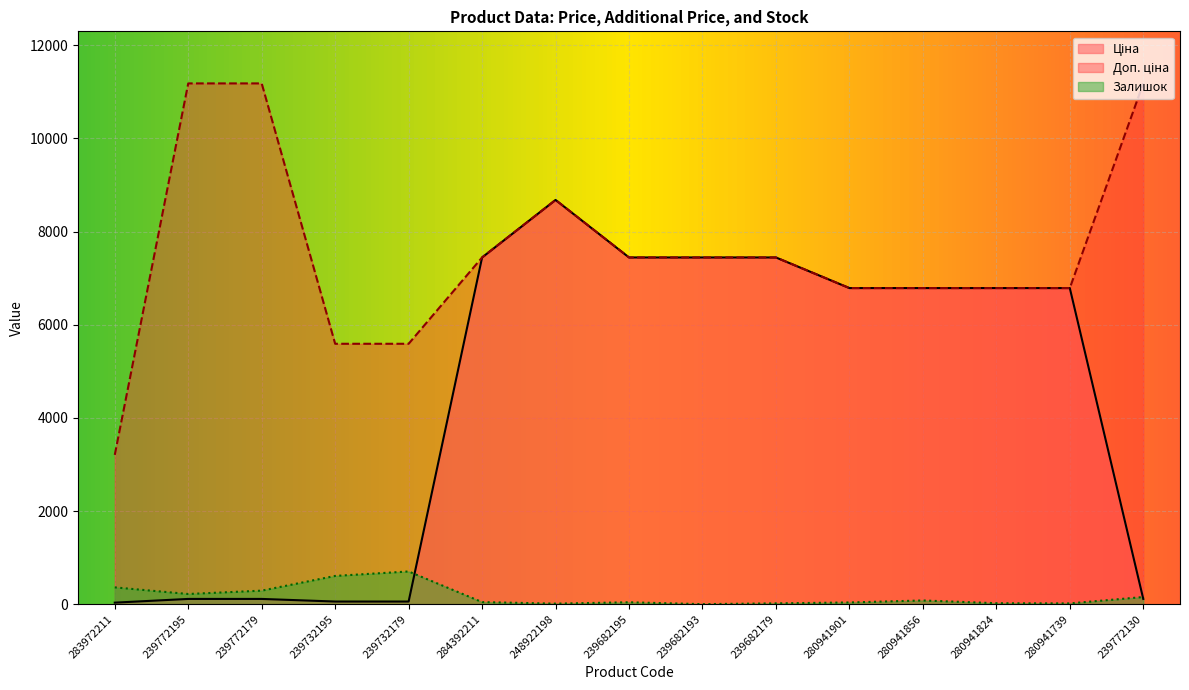

Which category has the lowest value across all series?

239682193